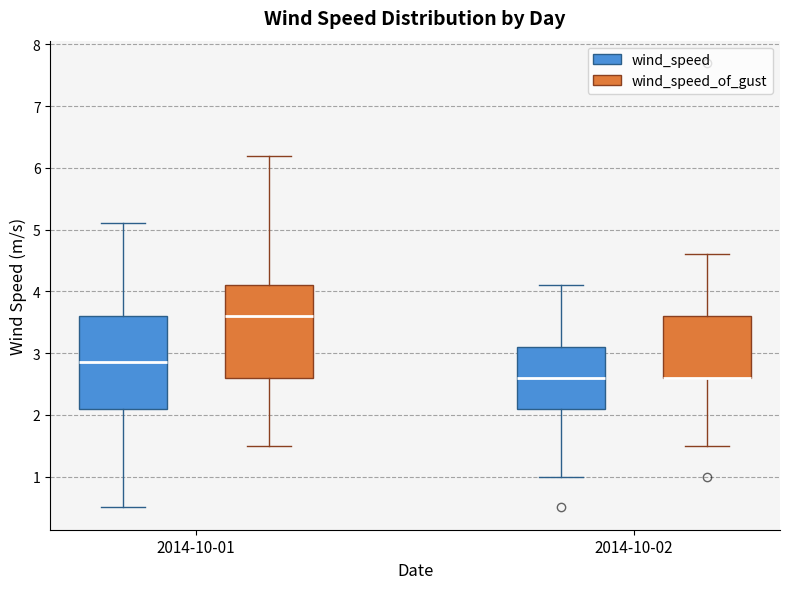

Reading left to right, read every box against the y-axis: the position of its median line, the range the box covers, and the ends of its whiskers. The values are not printed on the chart, so give them approximately, as read against the axis.

2014-10-01 (wind_speed): median 2.9, box 2.1 to 3.6, whiskers 0.5 to 5.1
2014-10-01 (wind_speed_of_gust): median 3.6, box 2.6 to 4.1, whiskers 1.5 to 6.2
2014-10-02 (wind_speed): median 2.6, box 2.1 to 3.1, whiskers 1.0 to 4.1
2014-10-02 (wind_speed_of_gust): median 2.6 (drawn on the box's lower edge), box 2.6 to 3.6, whiskers 1.5 to 4.6